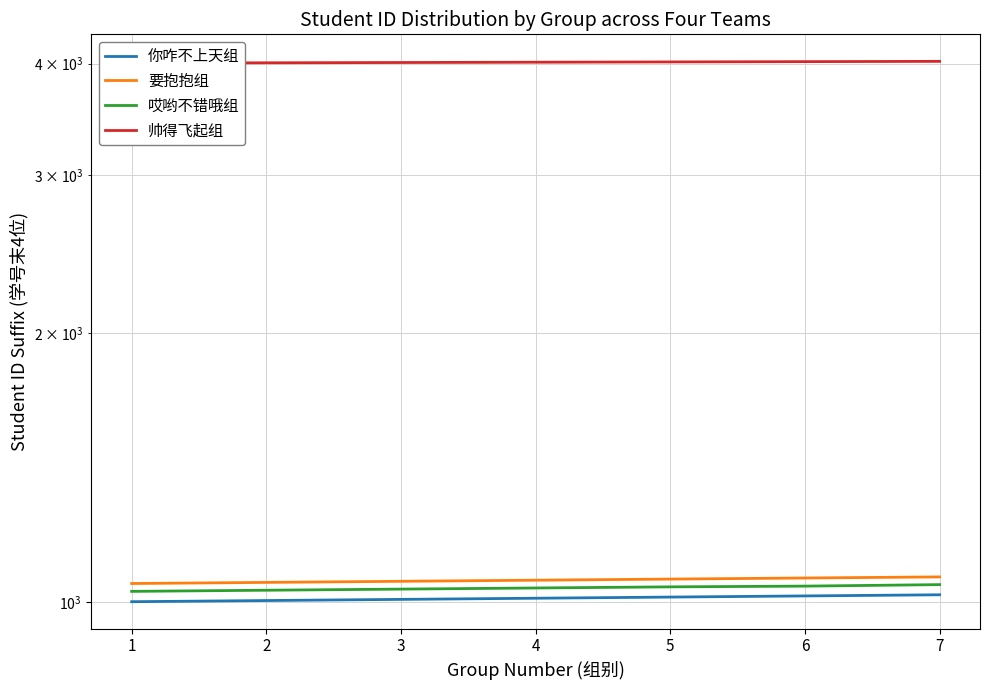

What is the lowest value of the 哎哟不错哦组 series?

1028